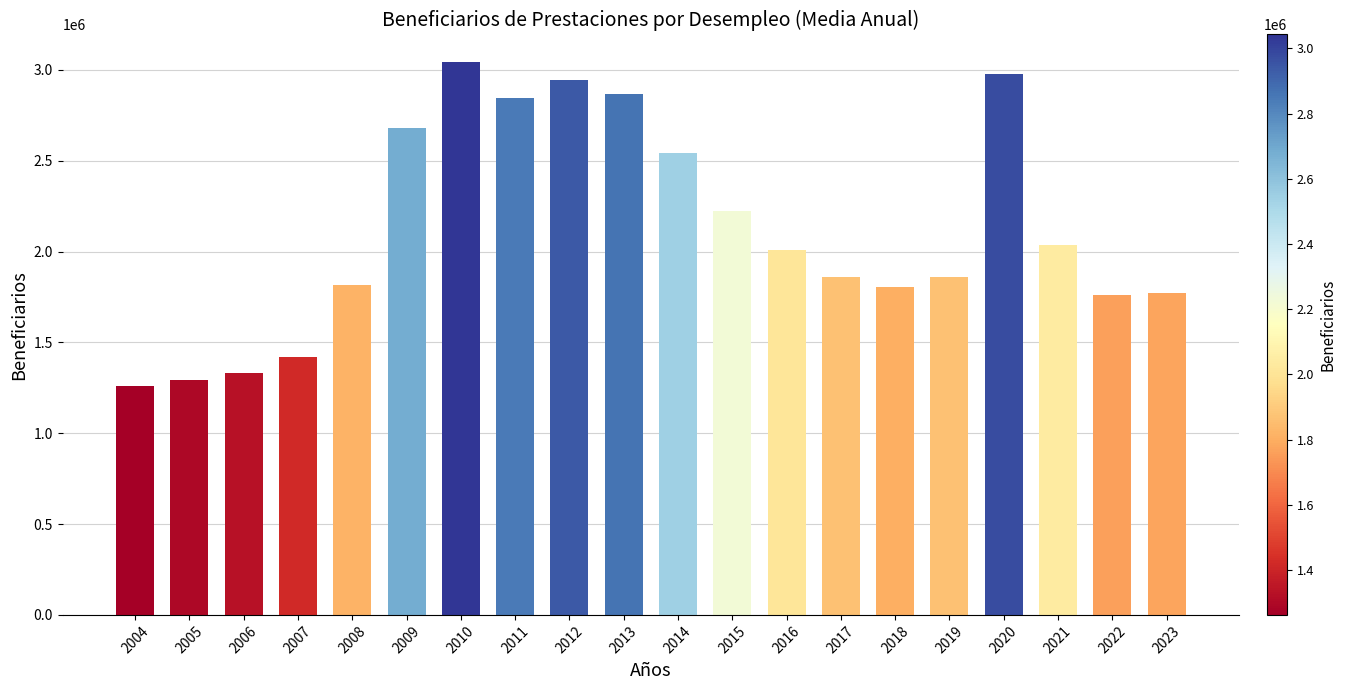

Where does the data first go above 2010245?

2009